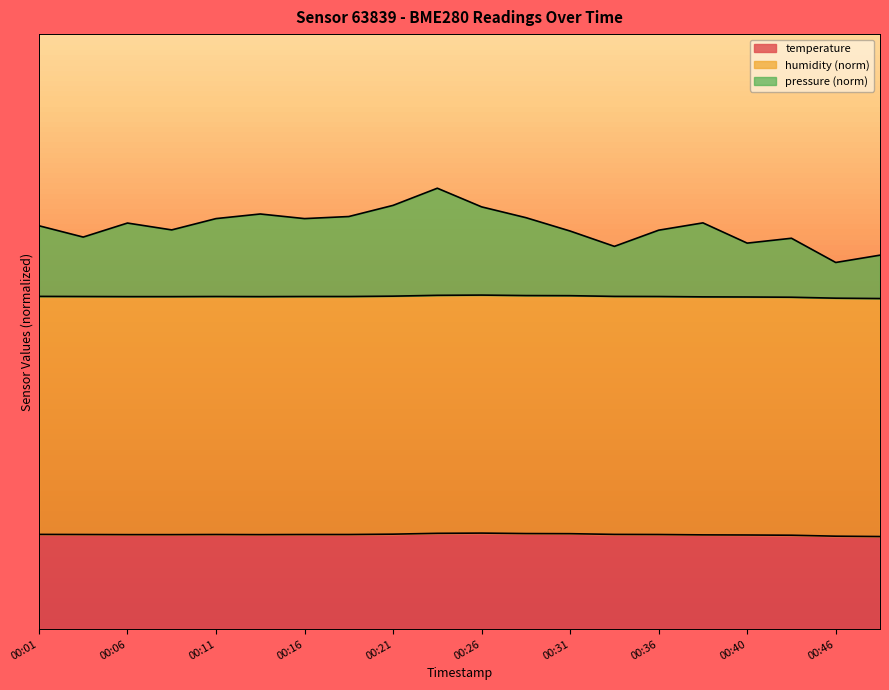

Which label corresponds to the largest value in the chart?

00:23